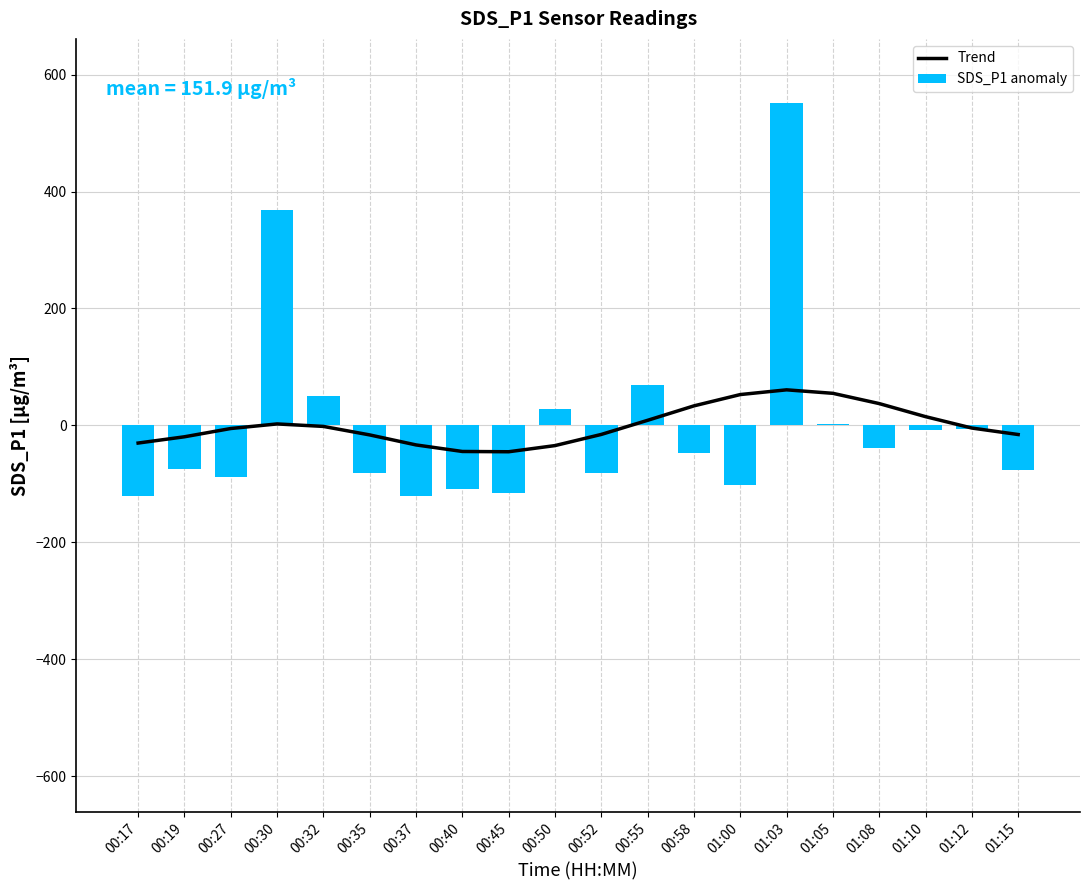

What is the label of the 16th bar from the left?

01:05